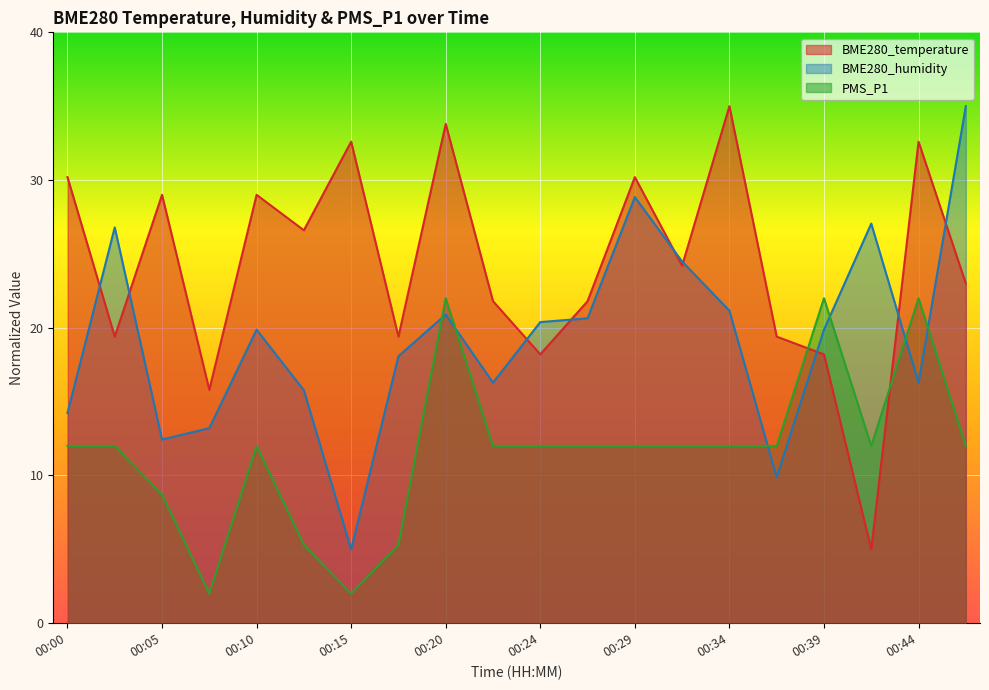

At which category is the sum across all series the highest?

00:20